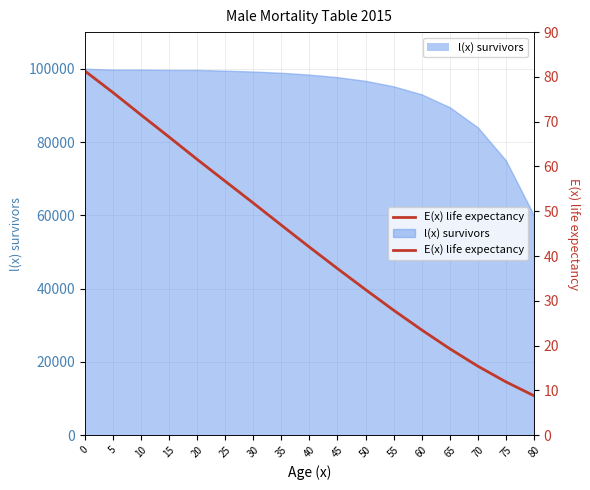

Reading left to right, what are all the values shown in this chart?

0=81.3	5=76.5	10=71.5	15=66.6	20=61.6	25=56.7	30=51.8	35=46.9	40=42.0	45=37.2	50=32.5	55=27.9	60=23.5	65=19.3	70=15.4	75=11.9	80=8.8